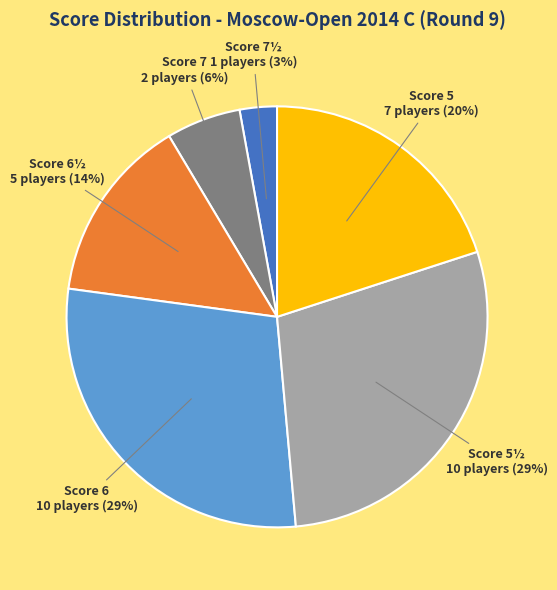

Does any single category account for the majority?

No